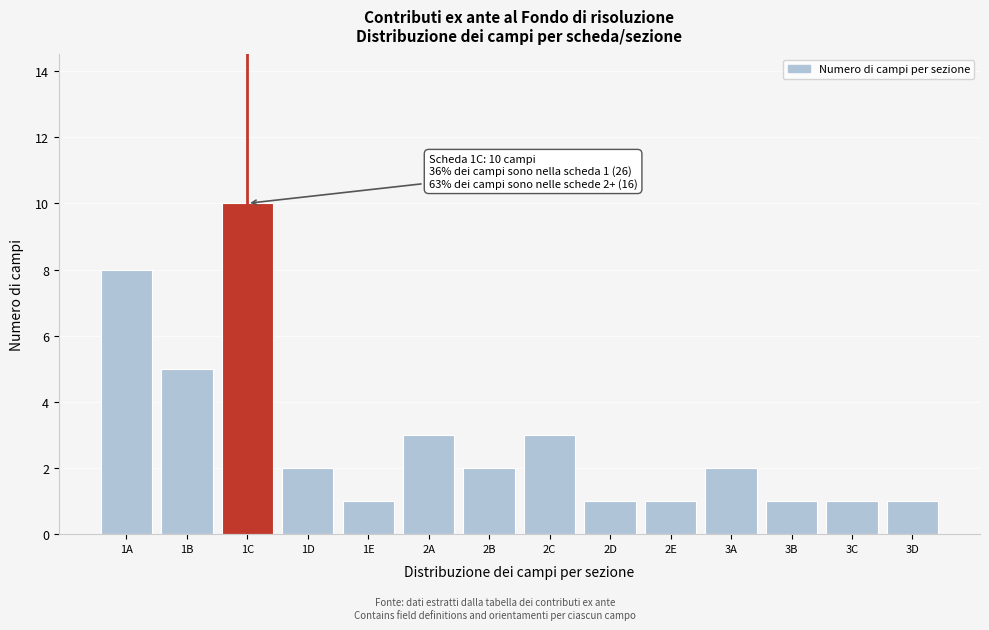

Reading left to right, list all the values displayed in this chart.

1A=8	1B=5	1C=10	1D=2	1E=1	2A=3	2B=2	2C=3	2D=1	2E=1	3A=2	3B=1	3C=1	3D=1